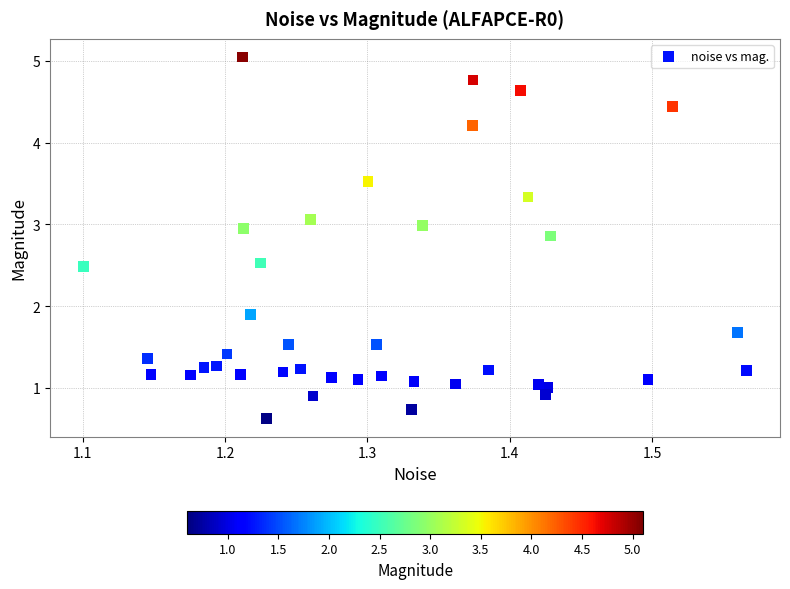

What is the range of X values (max minus min)?

0.5